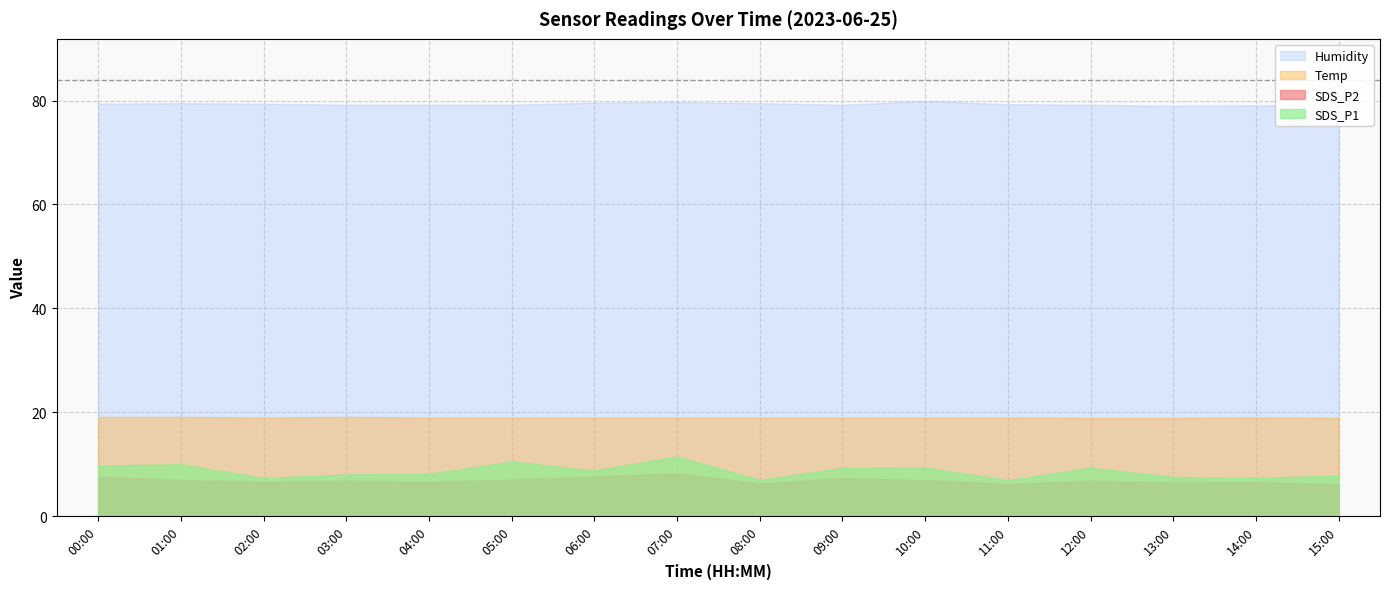

At how many categories does at least one series exceed 36?

16